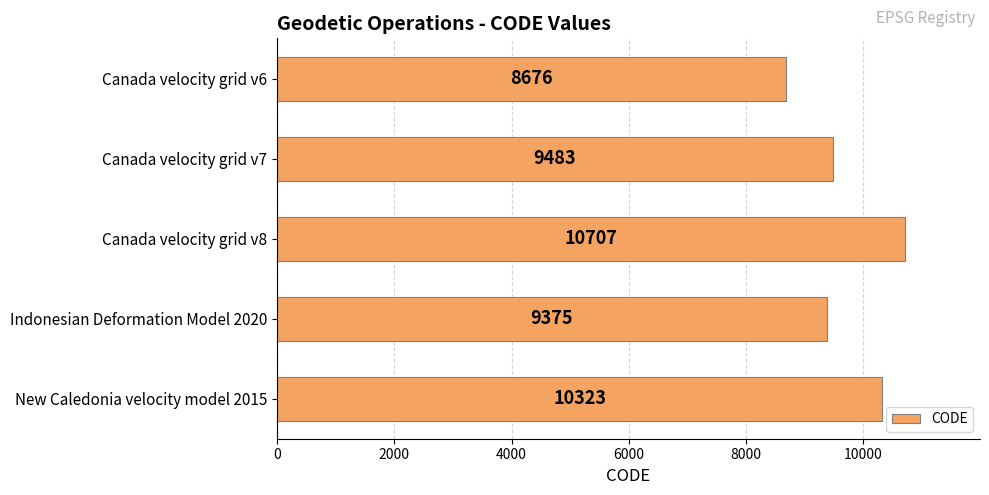

How many series are shown in this chart?

1